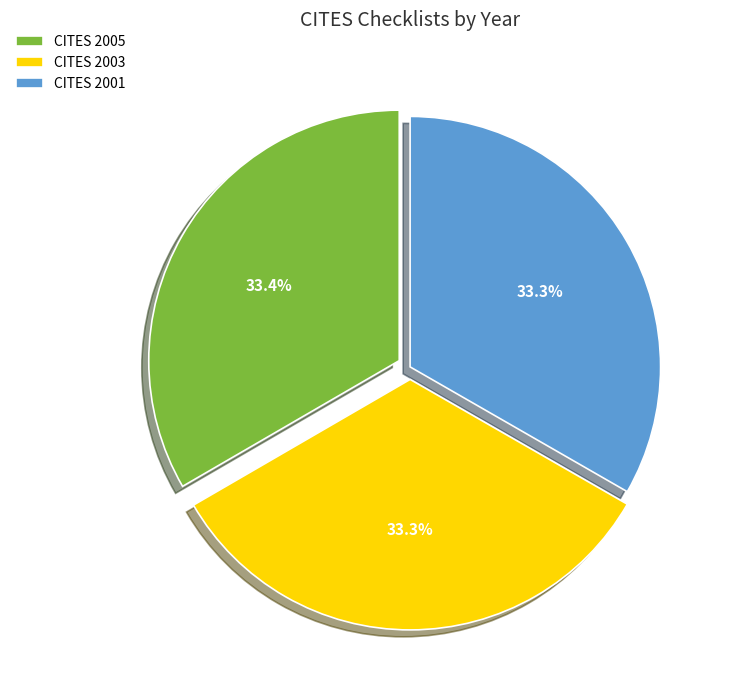

What is the ratio of the value at CITES 2005 to the value at CITES 2001?

1.0